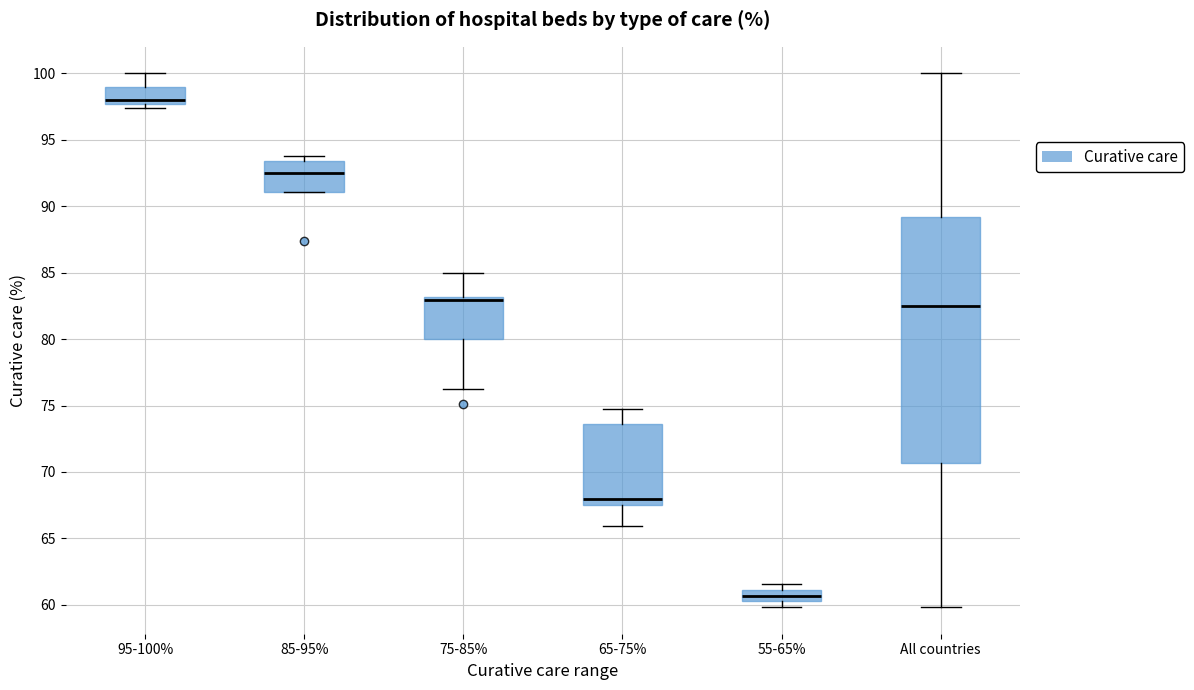

Where does the lower whisker of the box for 65-75% end on the y-axis? The values are not printed on the chart, so give them approximately, as read against the axis.

66.0